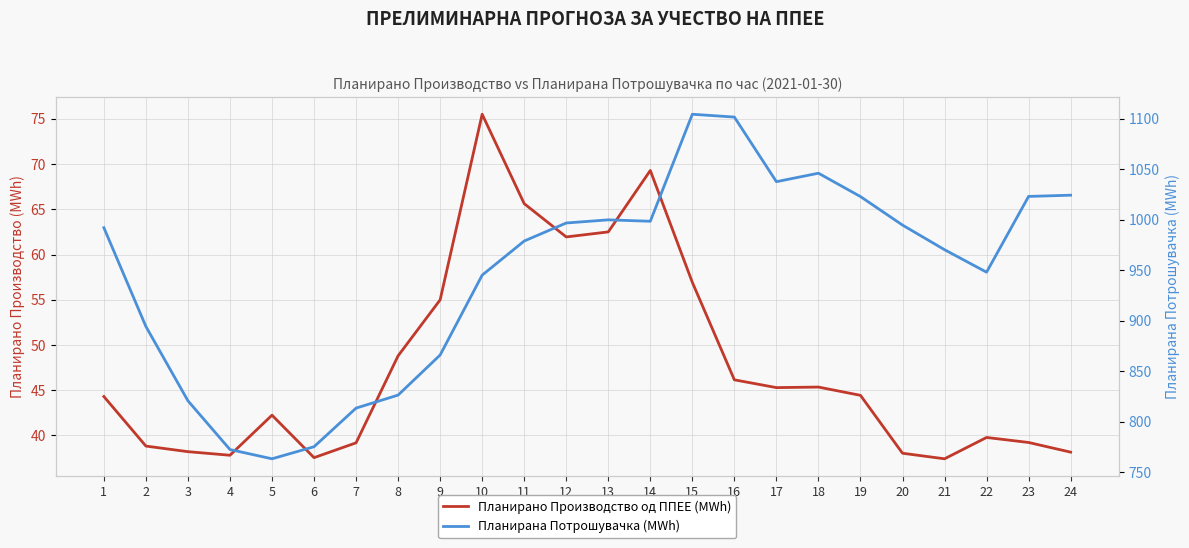

True or false: Планирано Производство од ППЕЕ (MWh) and Планирана Потрошувачка (MWh) intersect in this chart.

False